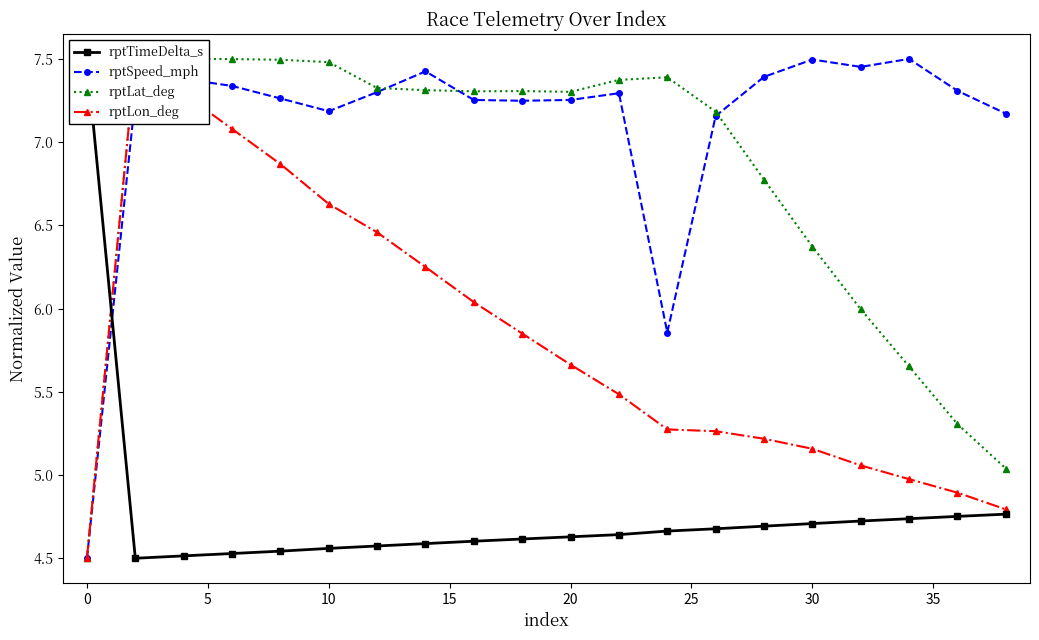

What is the spread (max minus min) of values at 30?

2.8